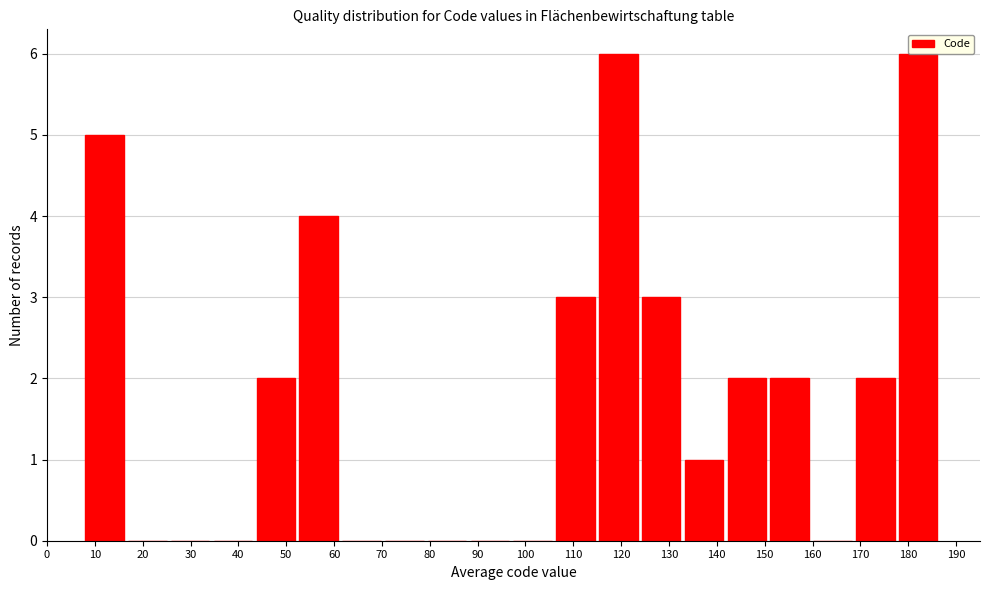

How tall is the bar that spans 115 to 124 on the x-axis? Neither the bar edges nor the heights are printed on the chart, so give them approximately, as read against the axes.

6